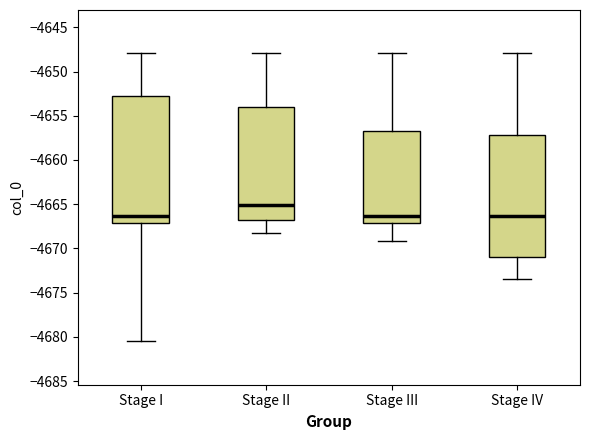

Where does the upper whisker of the box for Stage IV end on the y-axis? The values are not printed on the chart, so give them approximately, as read against the axis.

-4648.0